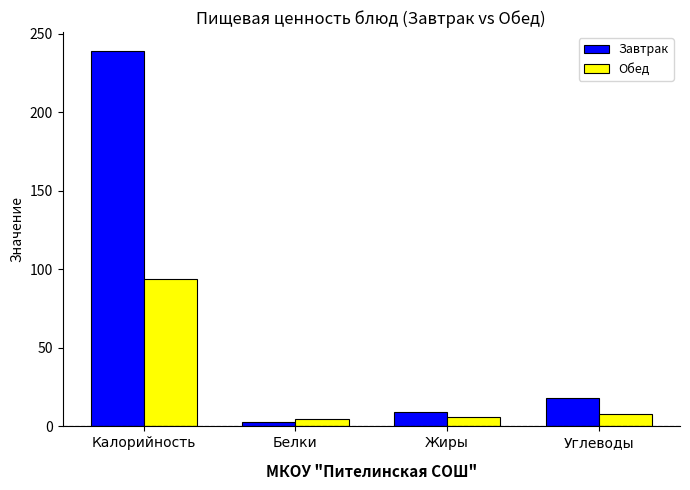

At which label does Обед reach its peak?

Калорийность